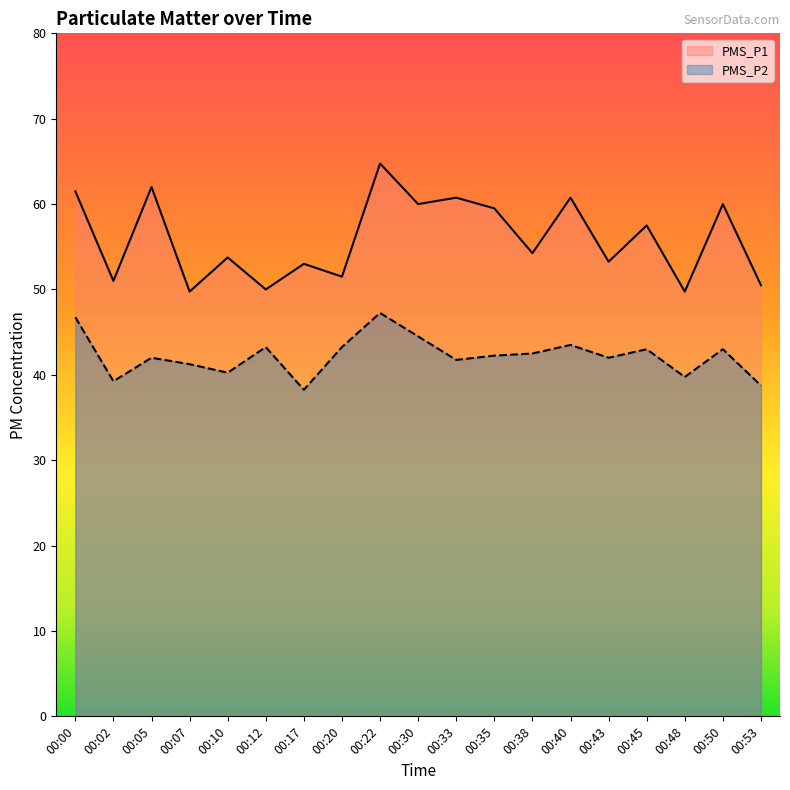

Rank the series by their maximum value, from highest to lowest.

PMS_P1, PMS_P2